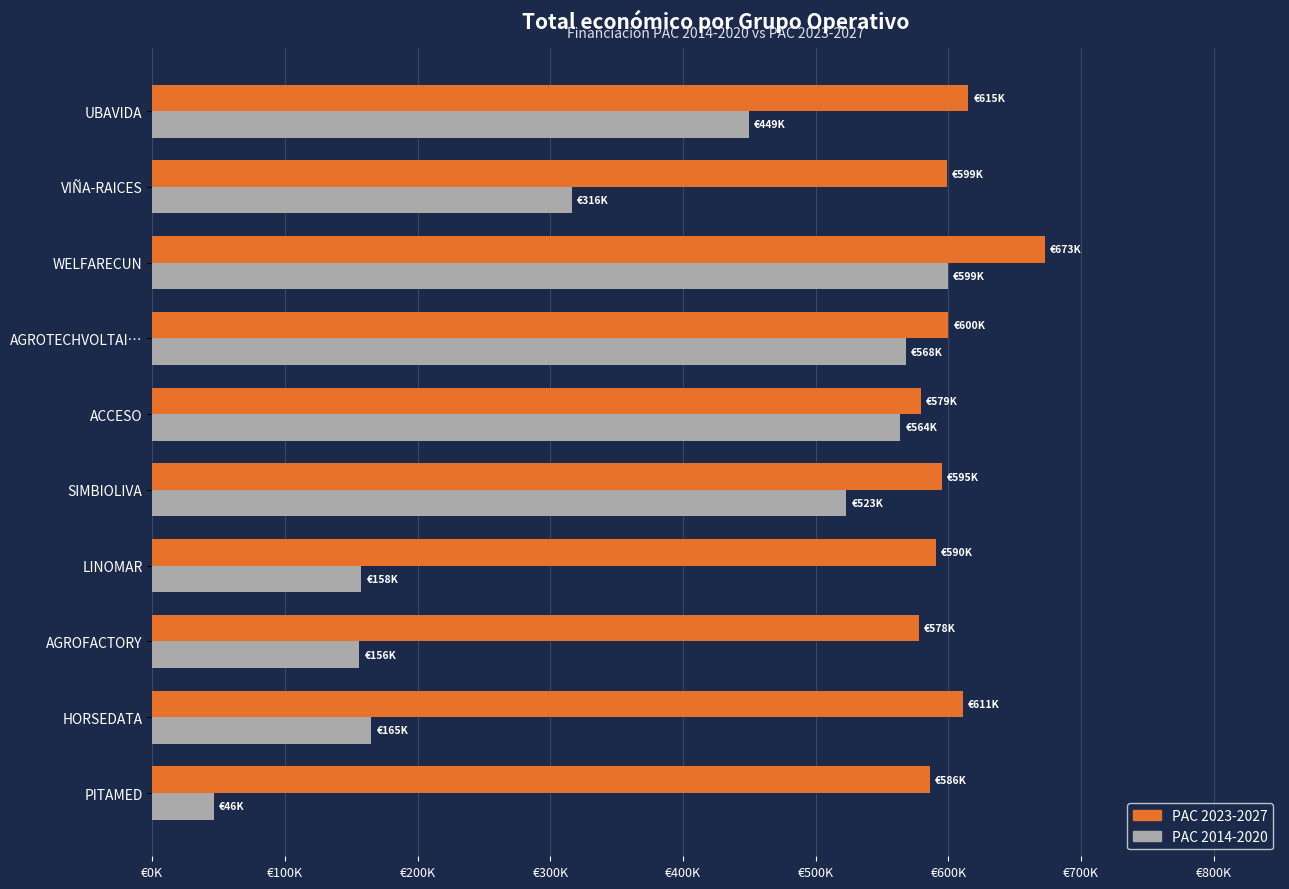

What are all the series names shown in the legend?

PAC 2023-2027, PAC 2014-2020